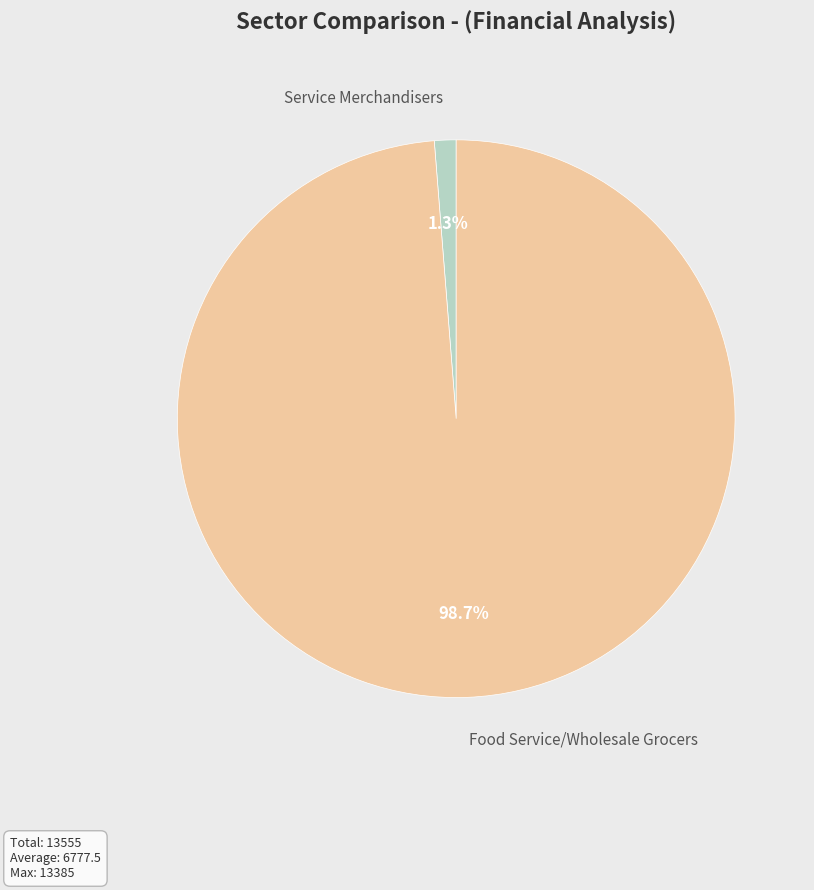

Is there a majority slice in this chart?

Yes